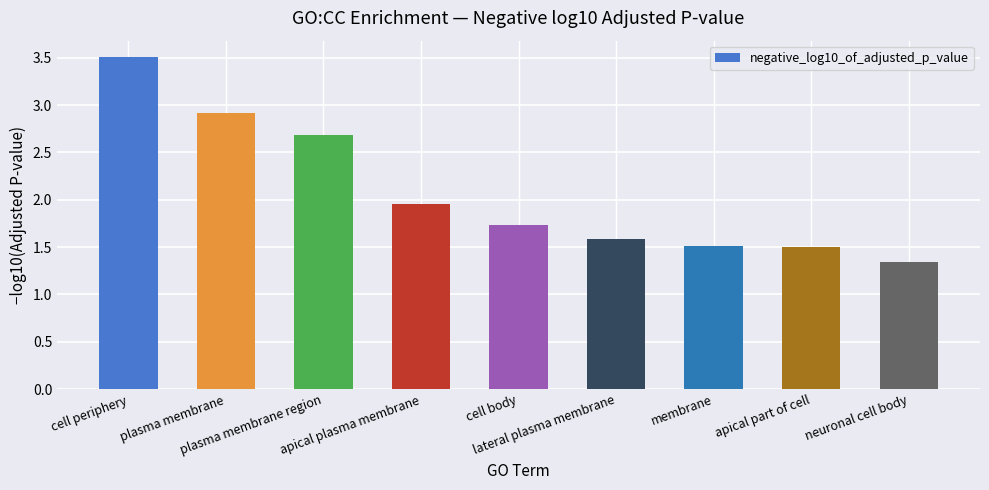

The value at apical plasma membrane is 0.6. True or false?

False